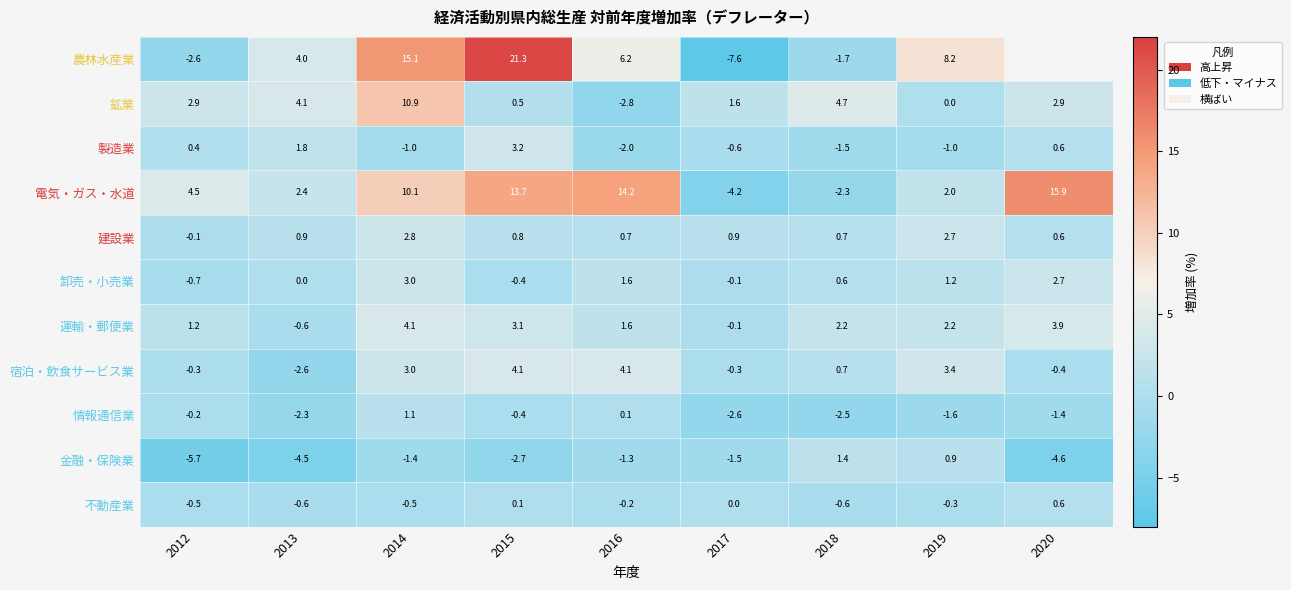

True or false: 金融・保険業 has a value of 0.9 at 2018.

False